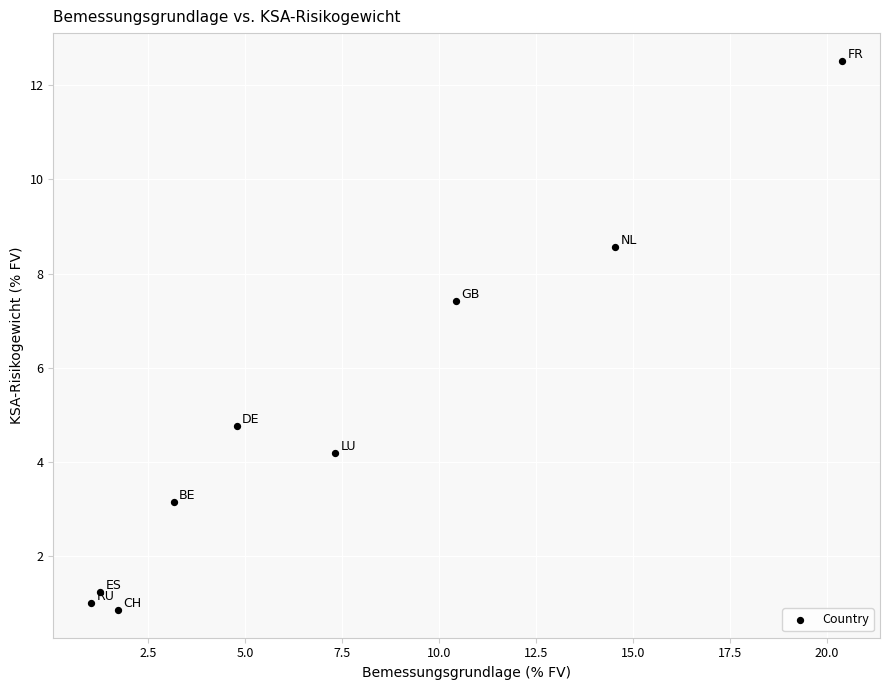

What is the range of Y values (max minus min)?

11.7